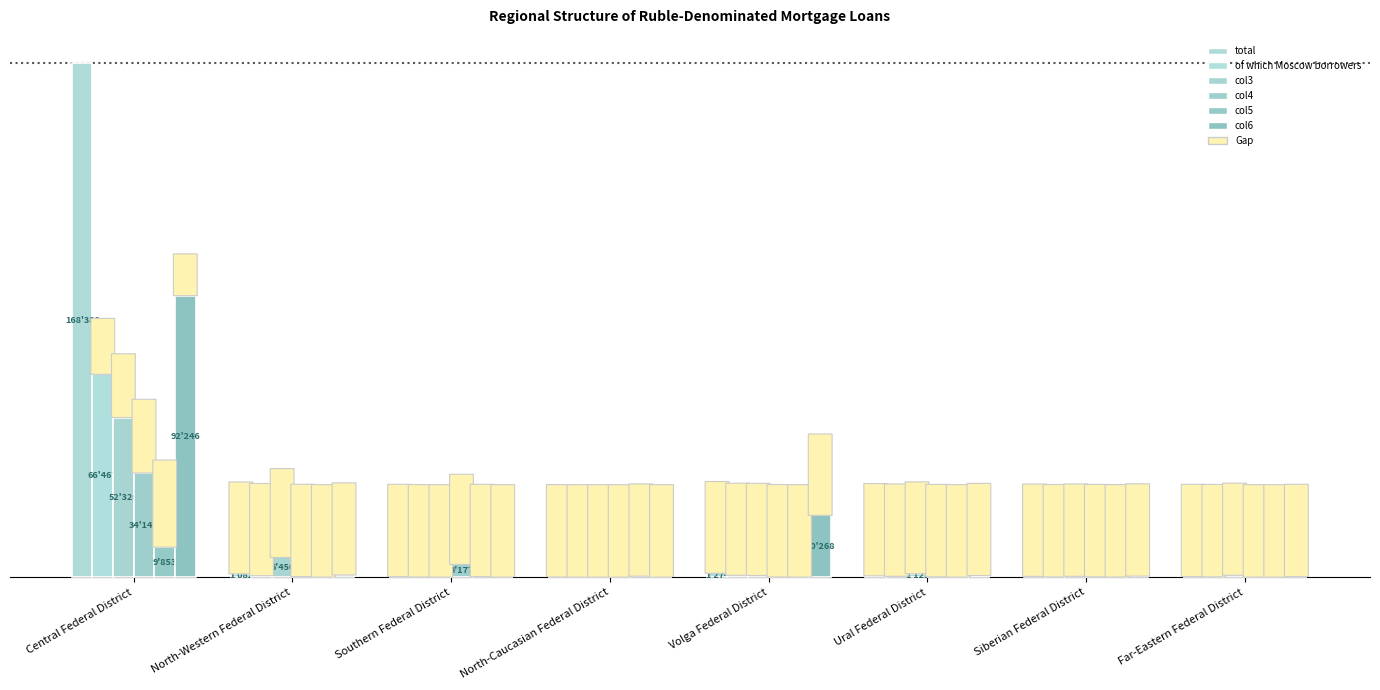

How many data points in col4 are less than 111?

4